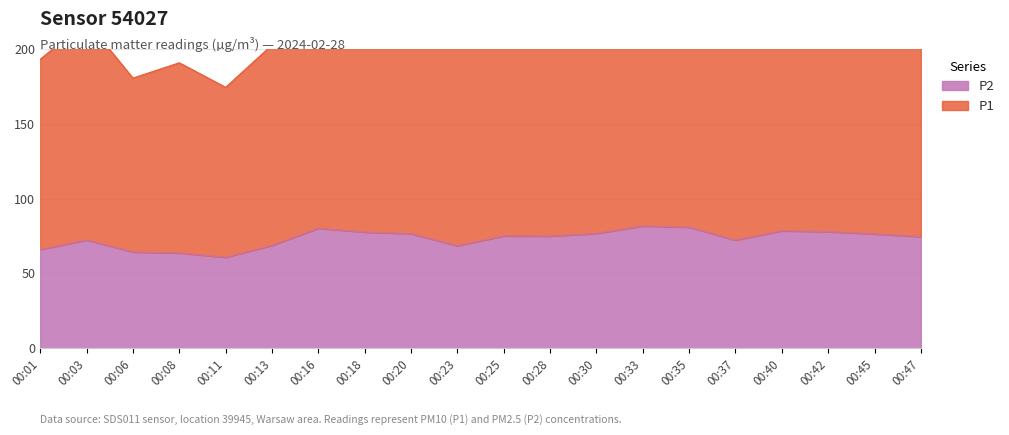

What is the sum of the P1 values at 00:18 and 00:28?

466.6